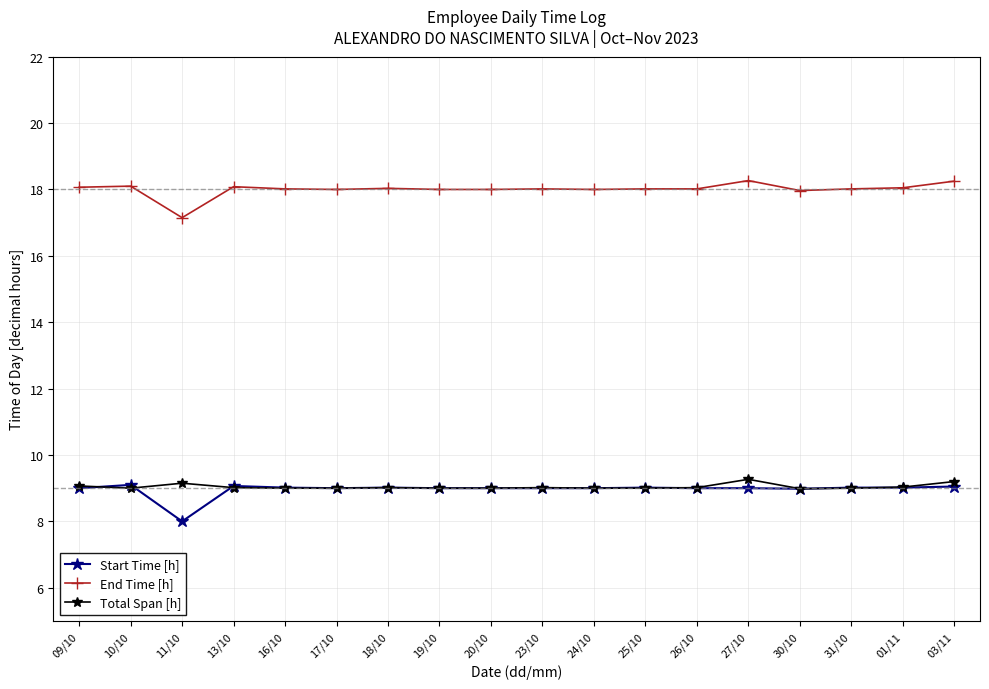

Which label corresponds to the smallest value in the chart?

11/10